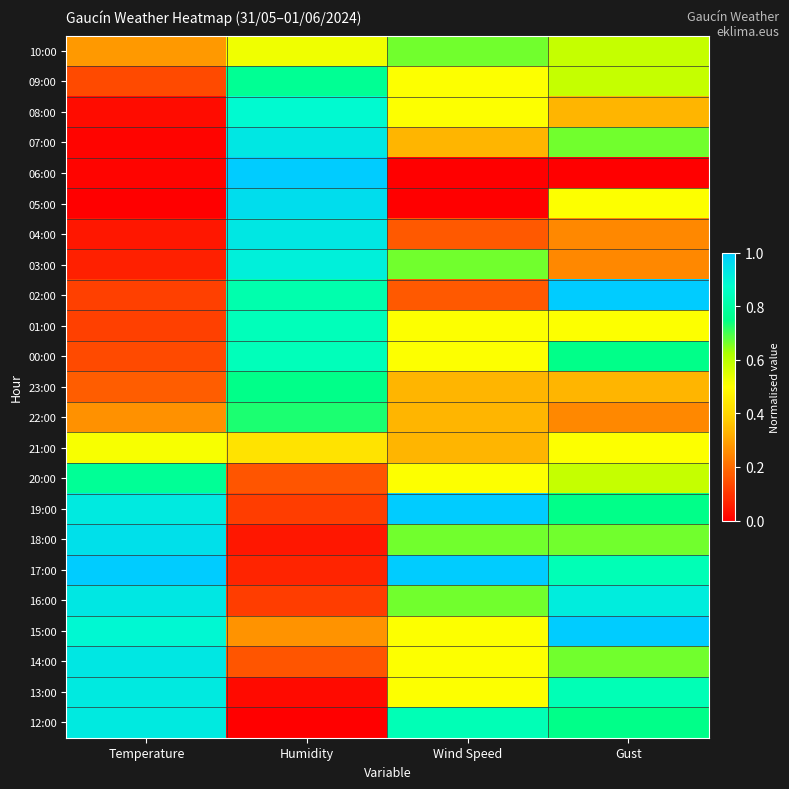

Reading right to left, list all the values displayed in this chart.

10:00: Gust=0.6	Wind Speed=0.7	Humidity=0.5	Temperature=0.3
09:00: Gust=0.6	Wind Speed=0.5	Humidity=0.8	Temperature=0.1
08:00: Gust=0.3	Wind Speed=0.5	Humidity=0.9	Temperature=0.0
07:00: Gust=0.7	Wind Speed=0.3	Humidity=0.9	Temperature=0.0
06:00: Gust=0.0	Wind Speed=0.0	Humidity=1.0	Temperature=0.0
05:00: Gust=0.5	Wind Speed=0.0	Humidity=1.0	Temperature=0.0
04:00: Gust=0.2	Wind Speed=0.2	Humidity=0.9	Temperature=0.0
03:00: Gust=0.2	Wind Speed=0.7	Humidity=0.9	Temperature=0.1
02:00: Gust=1.0	Wind Speed=0.2	Humidity=0.8	Temperature=0.1
01:00: Gust=0.5	Wind Speed=0.5	Humidity=0.8	Temperature=0.1
00:00: Gust=0.8	Wind Speed=0.5	Humidity=0.8	Temperature=0.1
23:00: Gust=0.3	Wind Speed=0.3	Humidity=0.8	Temperature=0.2
22:00: Gust=0.2	Wind Speed=0.3	Humidity=0.7	Temperature=0.3
21:00: Gust=0.5	Wind Speed=0.3	Humidity=0.4	Temperature=0.5
20:00: Gust=0.6	Wind Speed=0.5	Humidity=0.2	Temperature=0.8
19:00: Gust=0.8	Wind Speed=1.0	Humidity=0.1	Temperature=0.9
18:00: Gust=0.7	Wind Speed=0.7	Humidity=0.0	Temperature=0.9
17:00: Gust=0.8	Wind Speed=1.0	Humidity=0.1	Temperature=1.0
16:00: Gust=0.9	Wind Speed=0.7	Humidity=0.1	Temperature=0.9
15:00: Gust=1.0	Wind Speed=0.5	Humidity=0.3	Temperature=0.9
14:00: Gust=0.7	Wind Speed=0.5	Humidity=0.2	Temperature=0.9
13:00: Gust=0.8	Wind Speed=0.5	Humidity=0.0	Temperature=0.9
12:00: Gust=0.8	Wind Speed=0.8	Humidity=0.0	Temperature=0.9